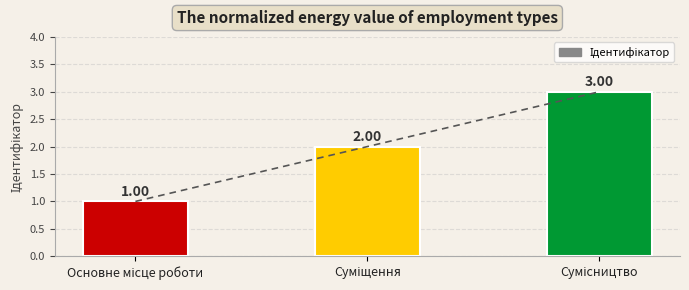

What position from the right is Суміщення?

2